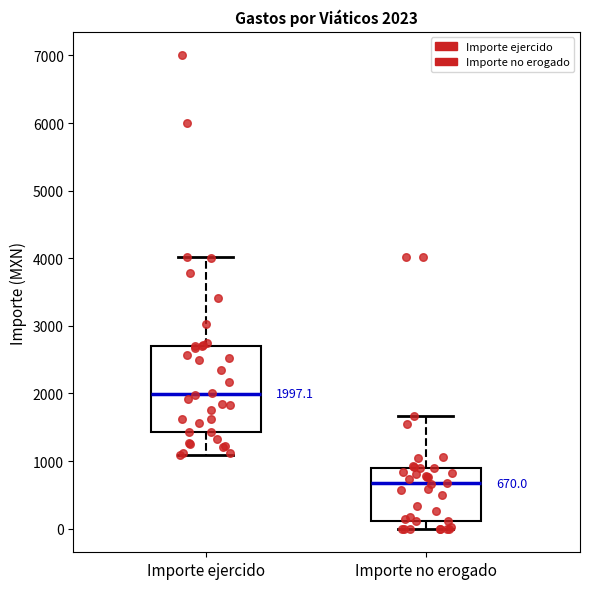

Which box is the tallest, from its lower edge to its upper edge?

Importe ejercido